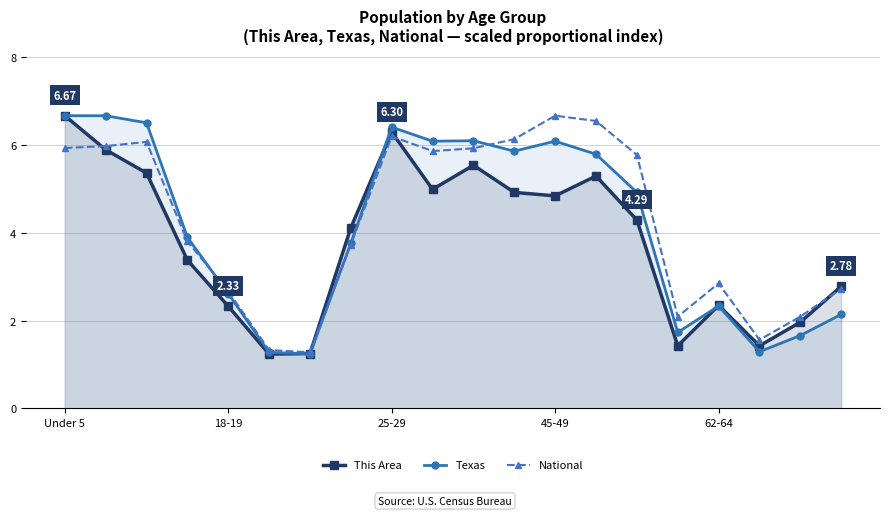

What is the total value across all series at 45-49?

17.6